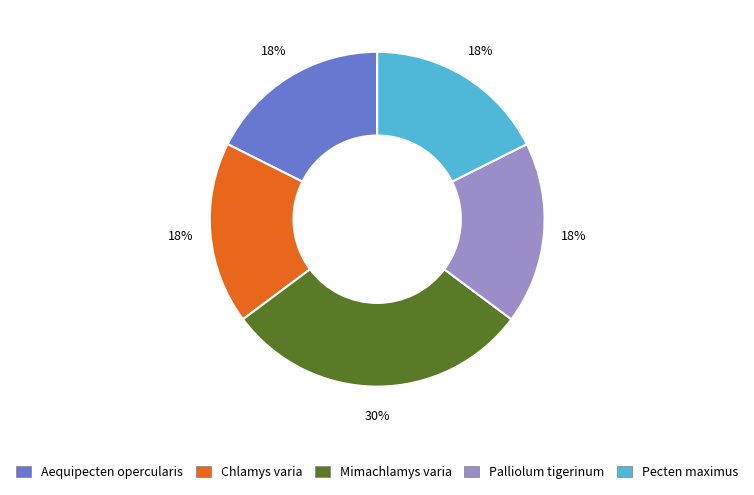

Count the number of slices in the pie.

5